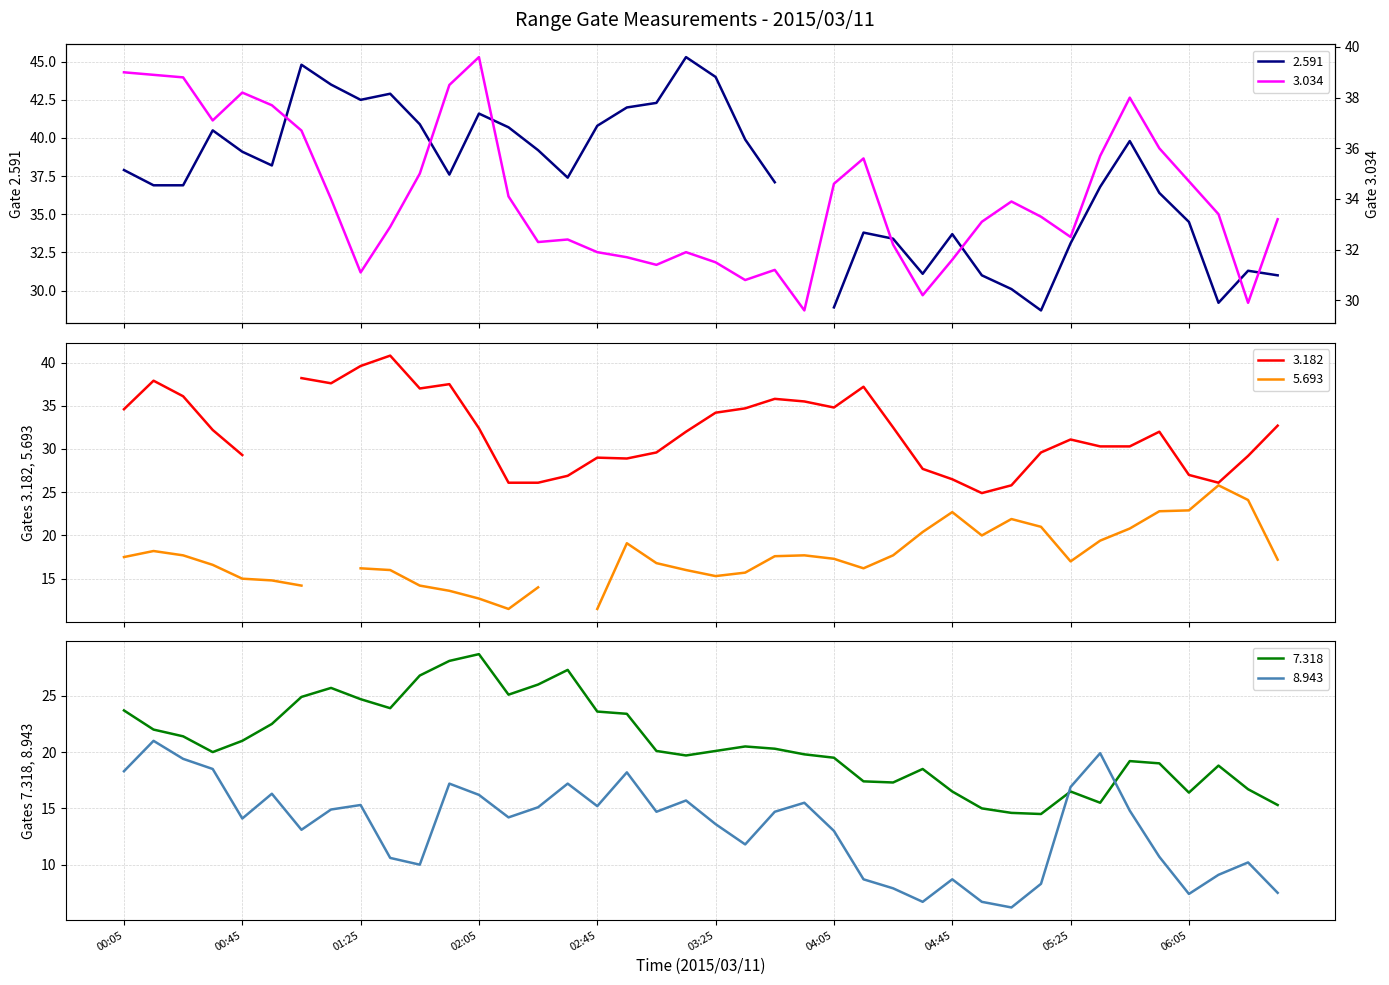

What is the highest value of the 8.943 series?

21.0